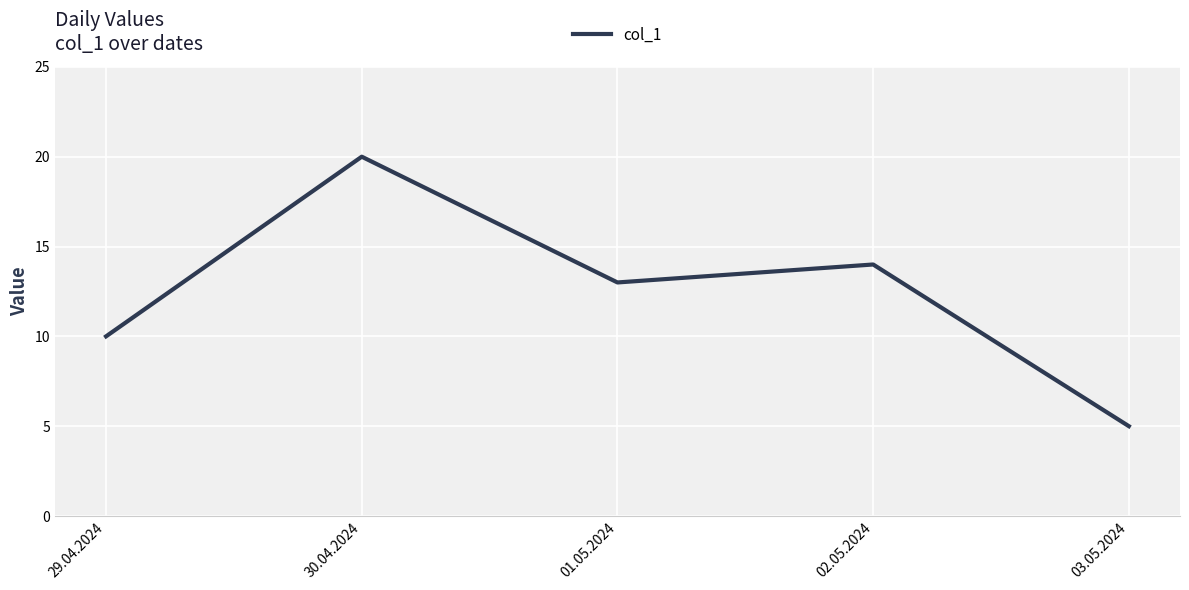

Between 03.05.2024 and 30.04.2024, which is larger?

30.04.2024